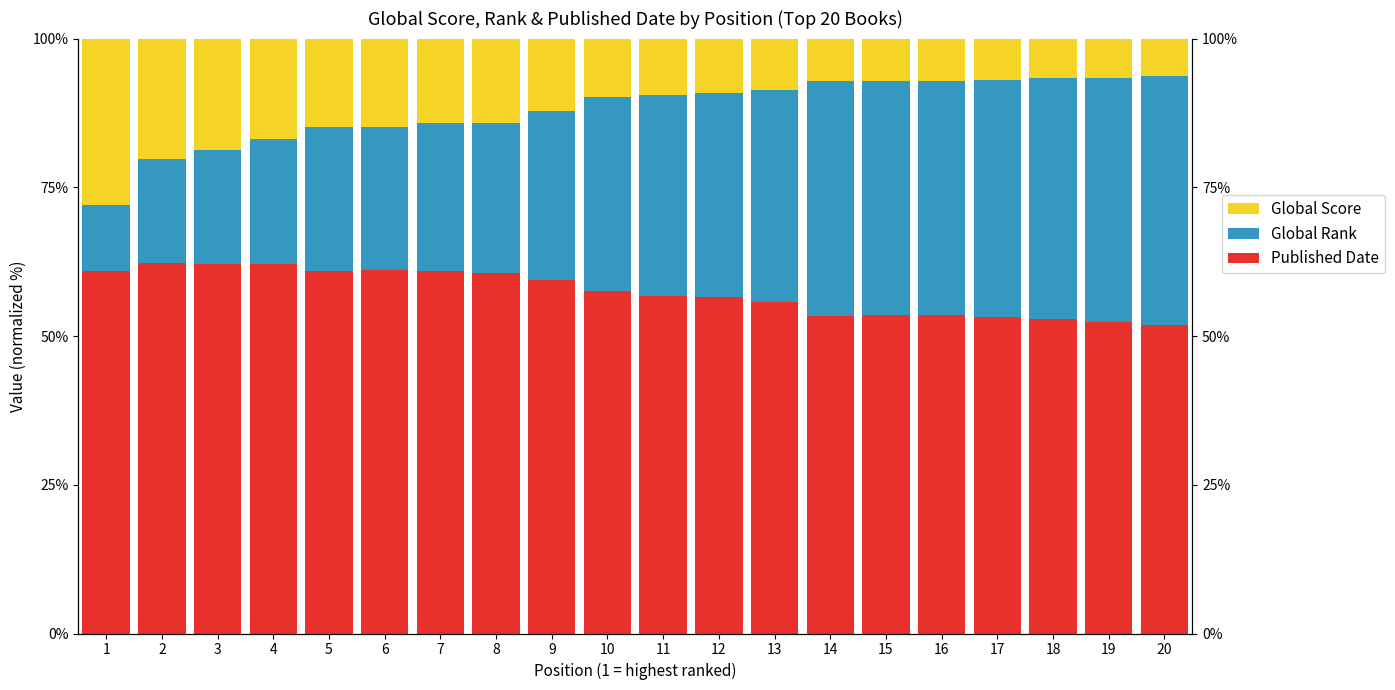

What is the maximum value shown in the chart?

62.3